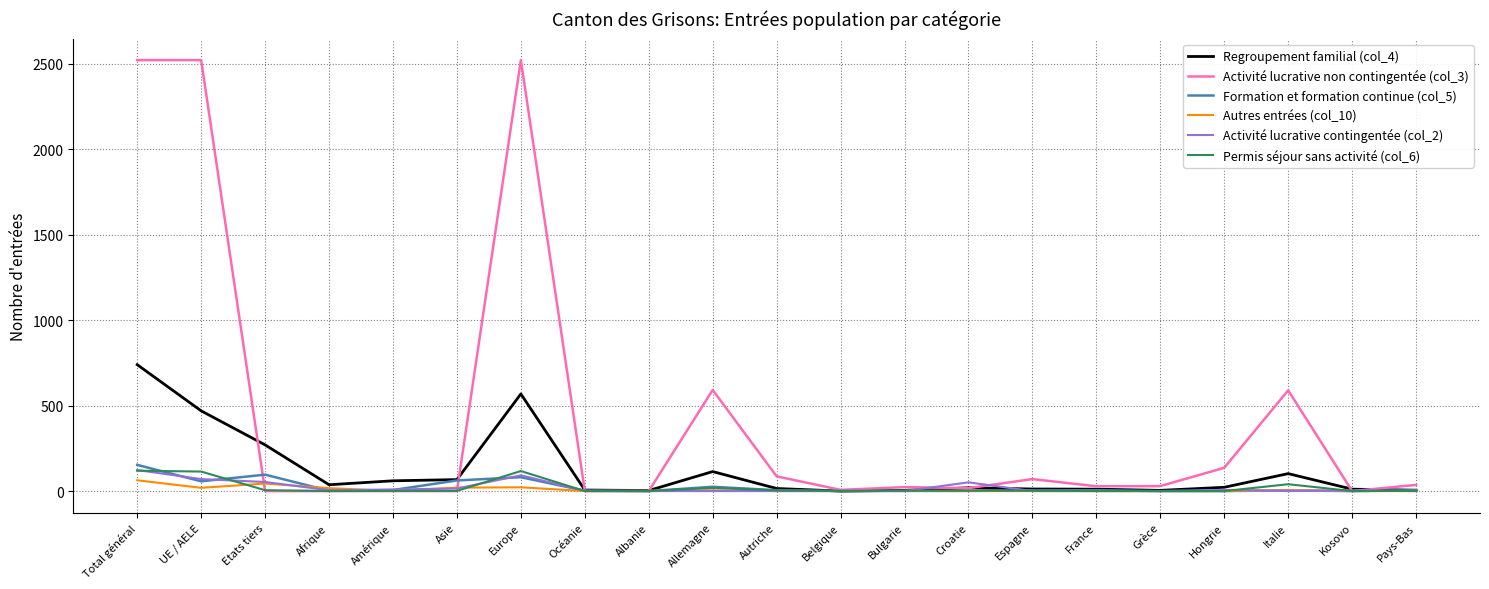

Which series has the widest spread of values?

Activité lucrative non contingentée (col_3)